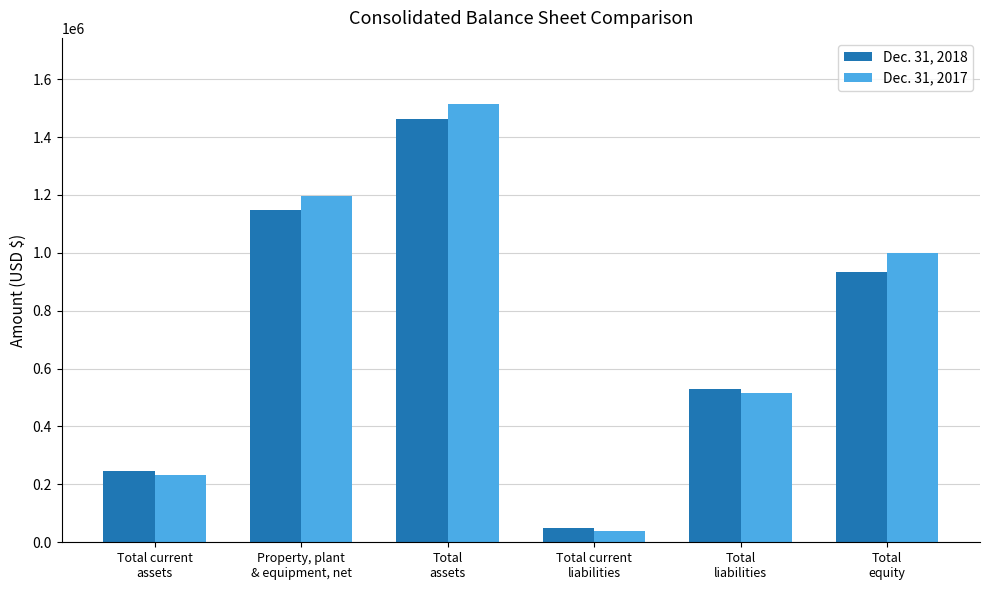

At which label is Dec. 31, 2018 closest to 755448?

Total
equity